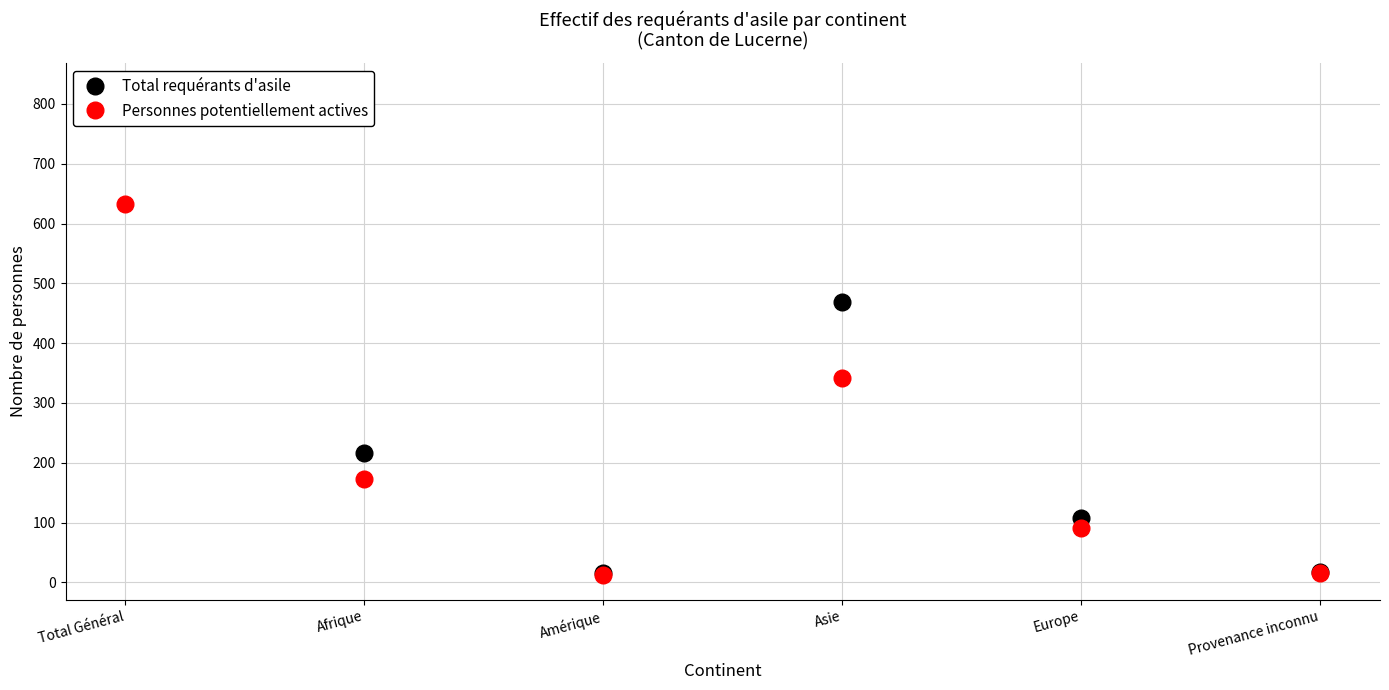

True or false: Total requérants d'asile and Personnes potentiellement actives intersect in this chart.

False